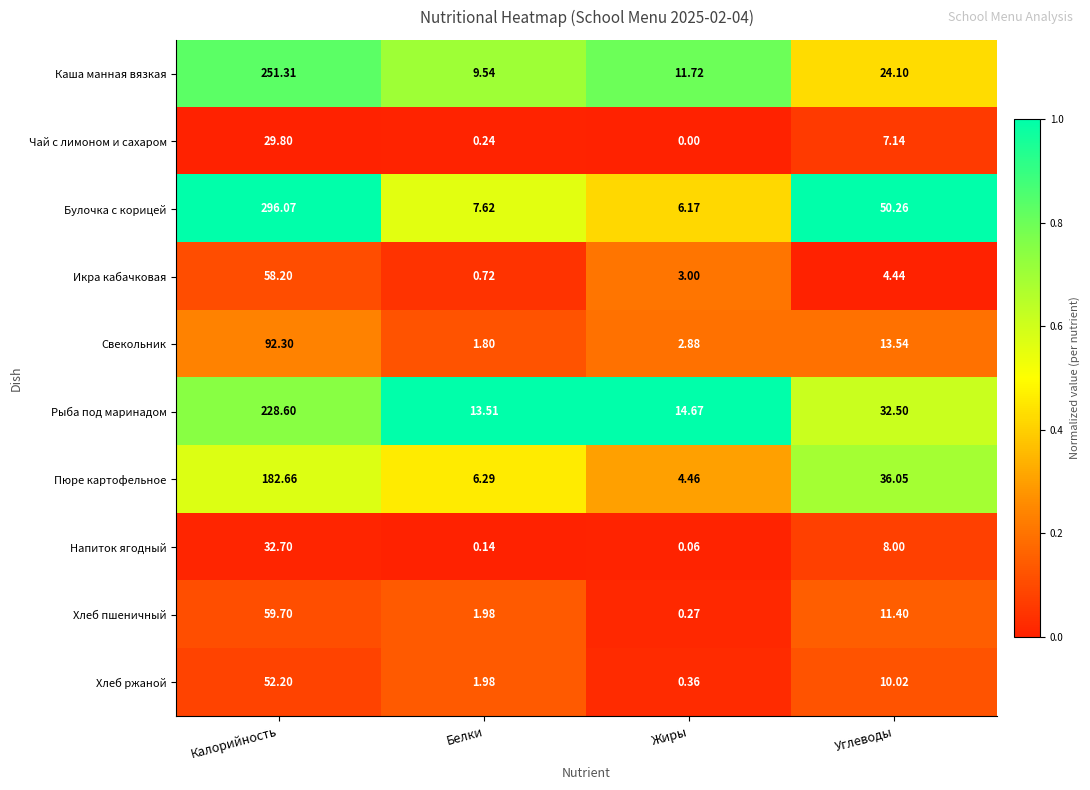

List the series in order of their peak value, lowest first.

Чай с лимоном и сахаром, Напиток ягодный, Хлеб ржаной, Икра кабачковая, Хлеб пшеничный, Свекольник, Пюре картофельное, Рыба под маринадом, Каша манная вязкая, Булочка с корицей